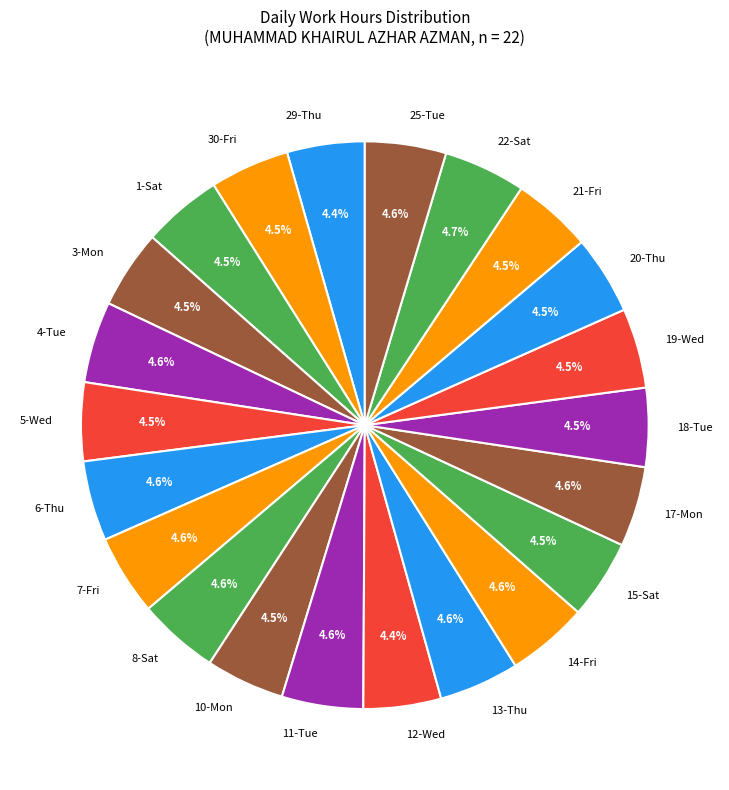

To the nearest percent, what portion does 17-Mon represent?

5%